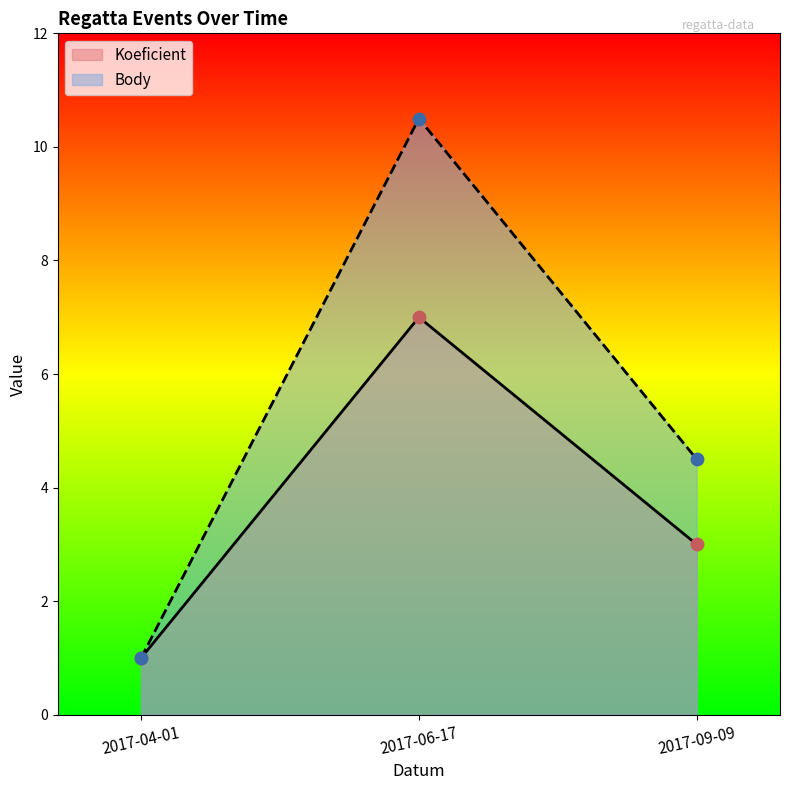

What are all the series names shown in the legend?

Koeficient, Body